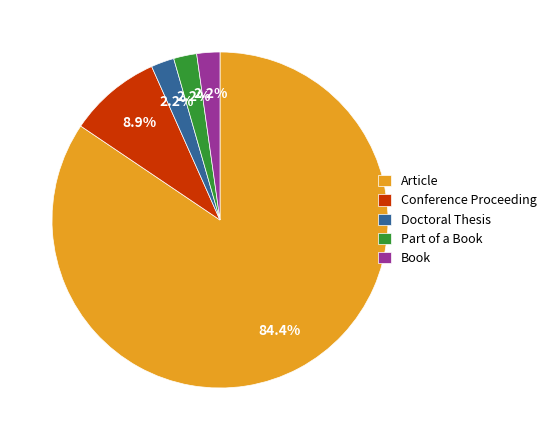

How many segments does this pie chart have?

5